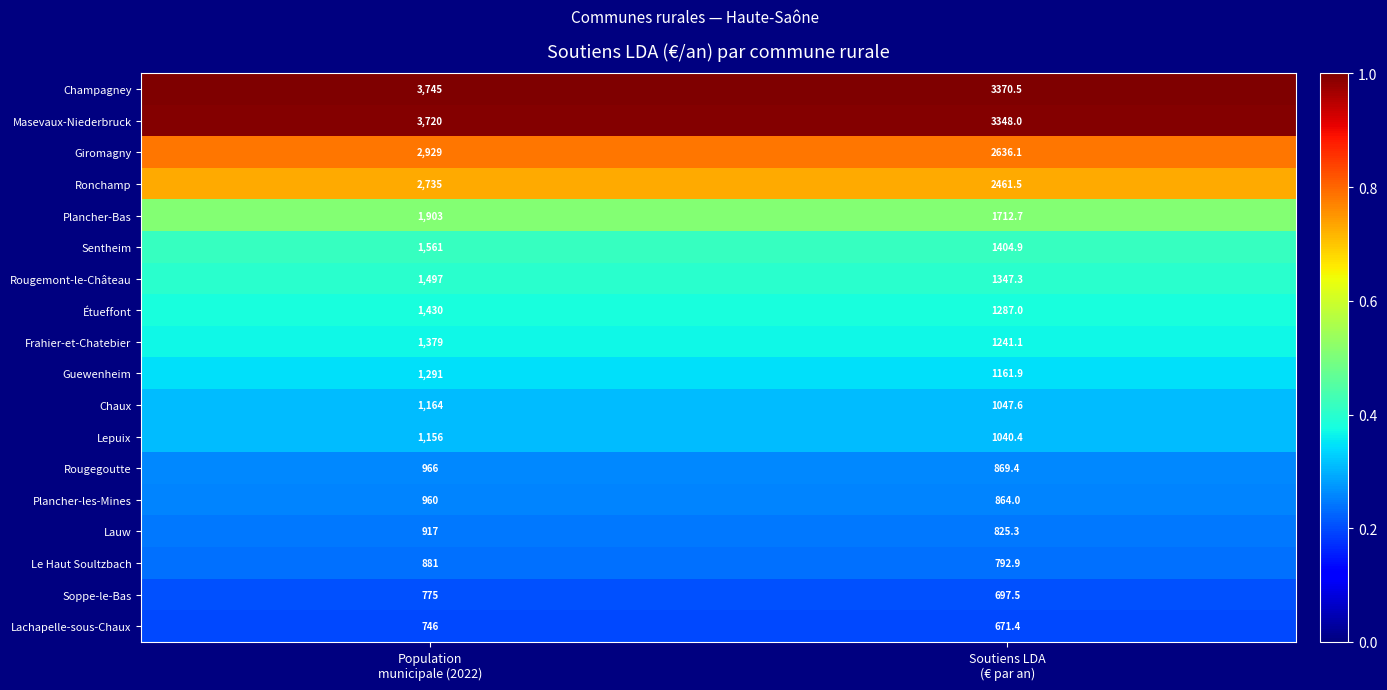

What is the maximum value shown in the chart?

3745.0